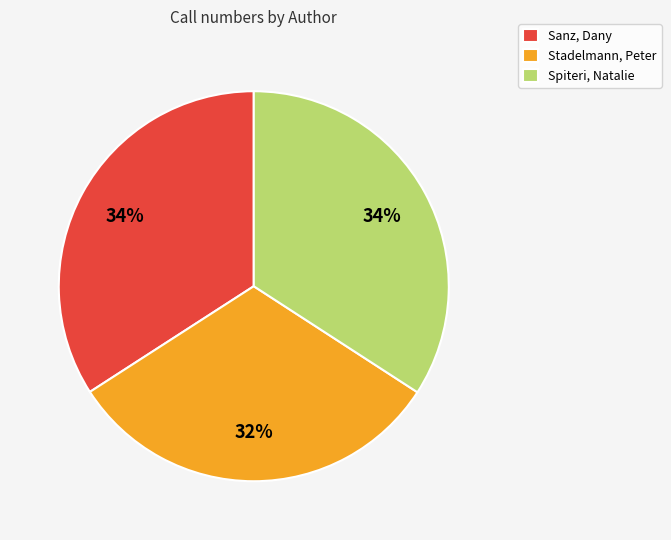

To the nearest percent, what portion does Spiteri, Natalie represent?

34%